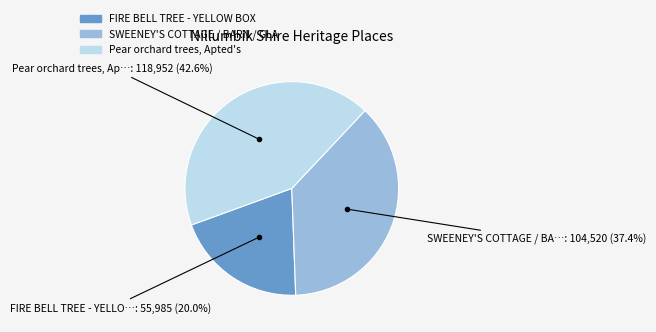

Which has a higher value, FIRE BELL TREE - YELLOW BOX or SWEENEY'S COTTAGE / BARN / GLA?

SWEENEY'S COTTAGE / BARN / GLA